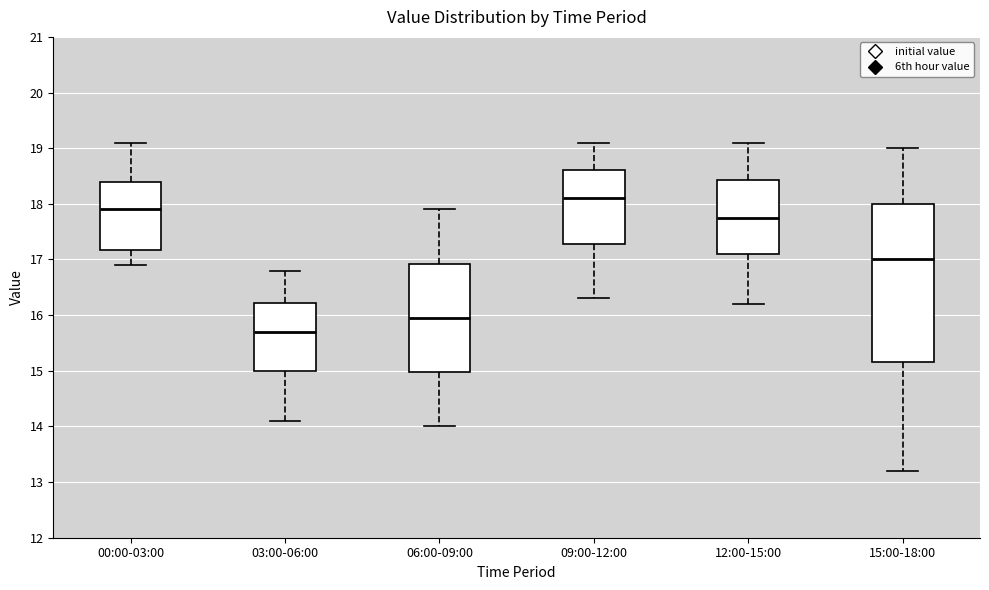

Which box is the tallest, from its lower edge to its upper edge?

15:00-18:00